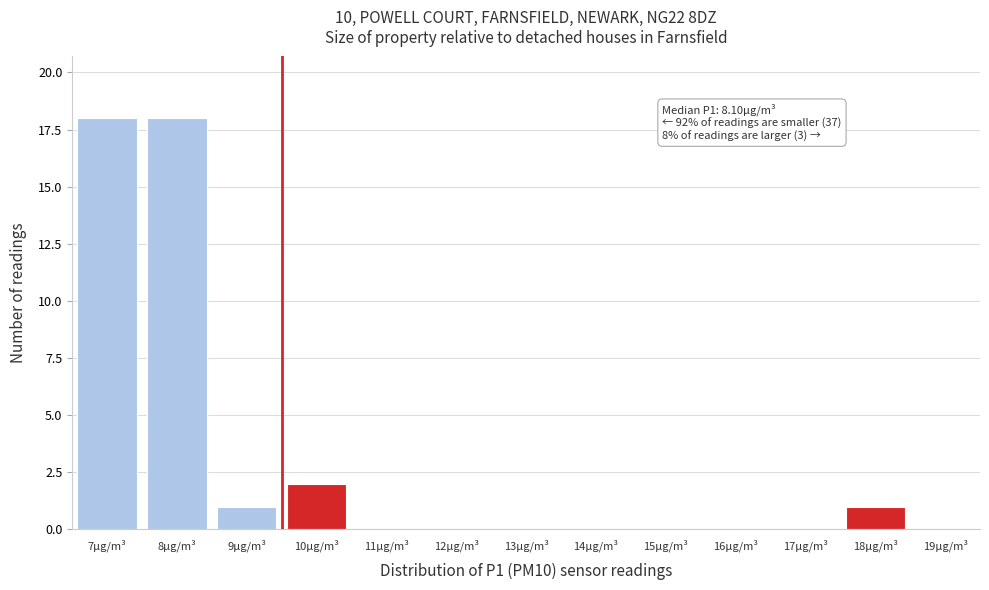

Reading left to right, list all the values displayed in this chart.

7µg/m³=18	8µg/m³=18	9µg/m³=1	10µg/m³=2	11µg/m³=0	12µg/m³=0	13µg/m³=0	14µg/m³=0	15µg/m³=0	16µg/m³=0	17µg/m³=0	18µg/m³=1	19µg/m³=0